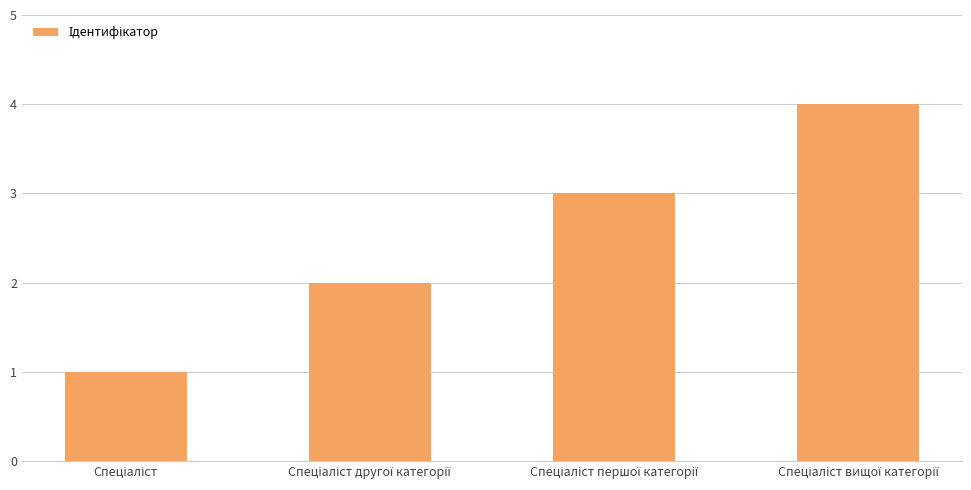

What is the maximum value shown in the chart?

4